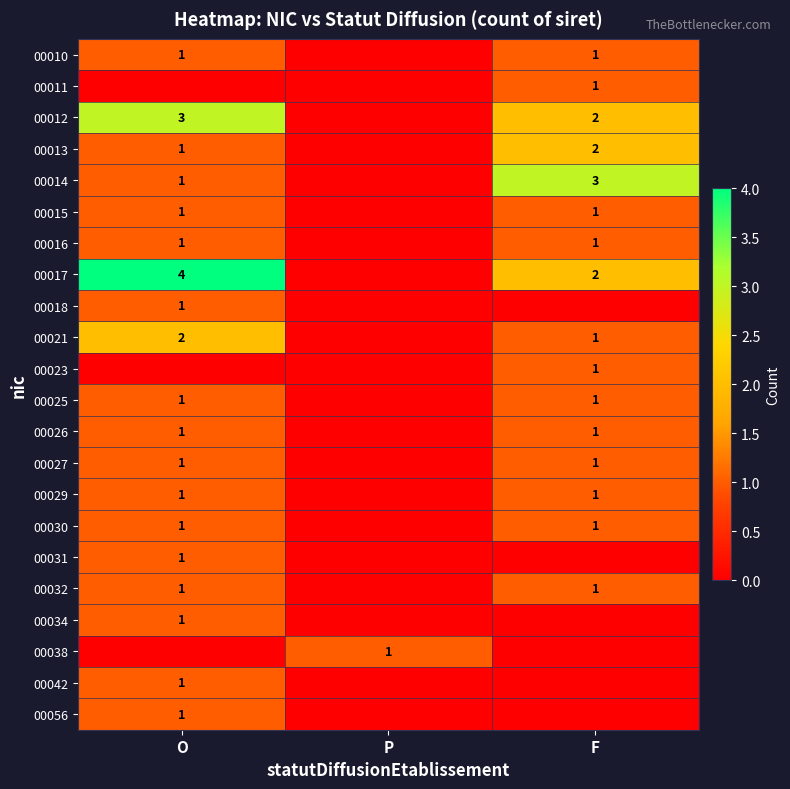

The 00032 series shows 2 at O. True or false?

False